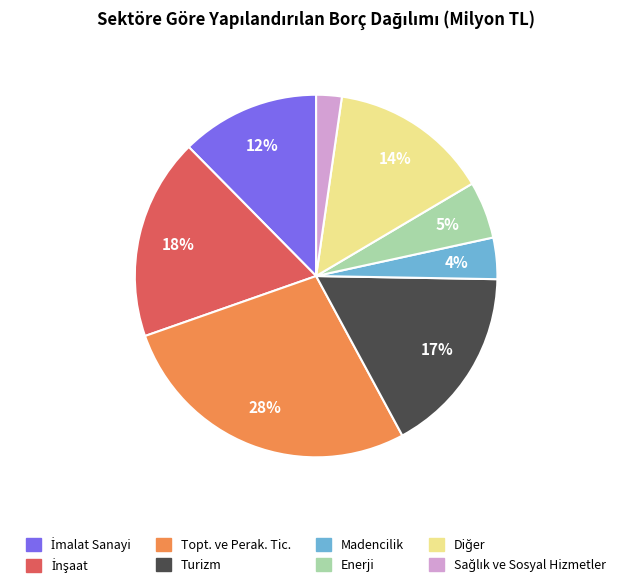

True or false: Turizm accounts for 17% of the total.

True